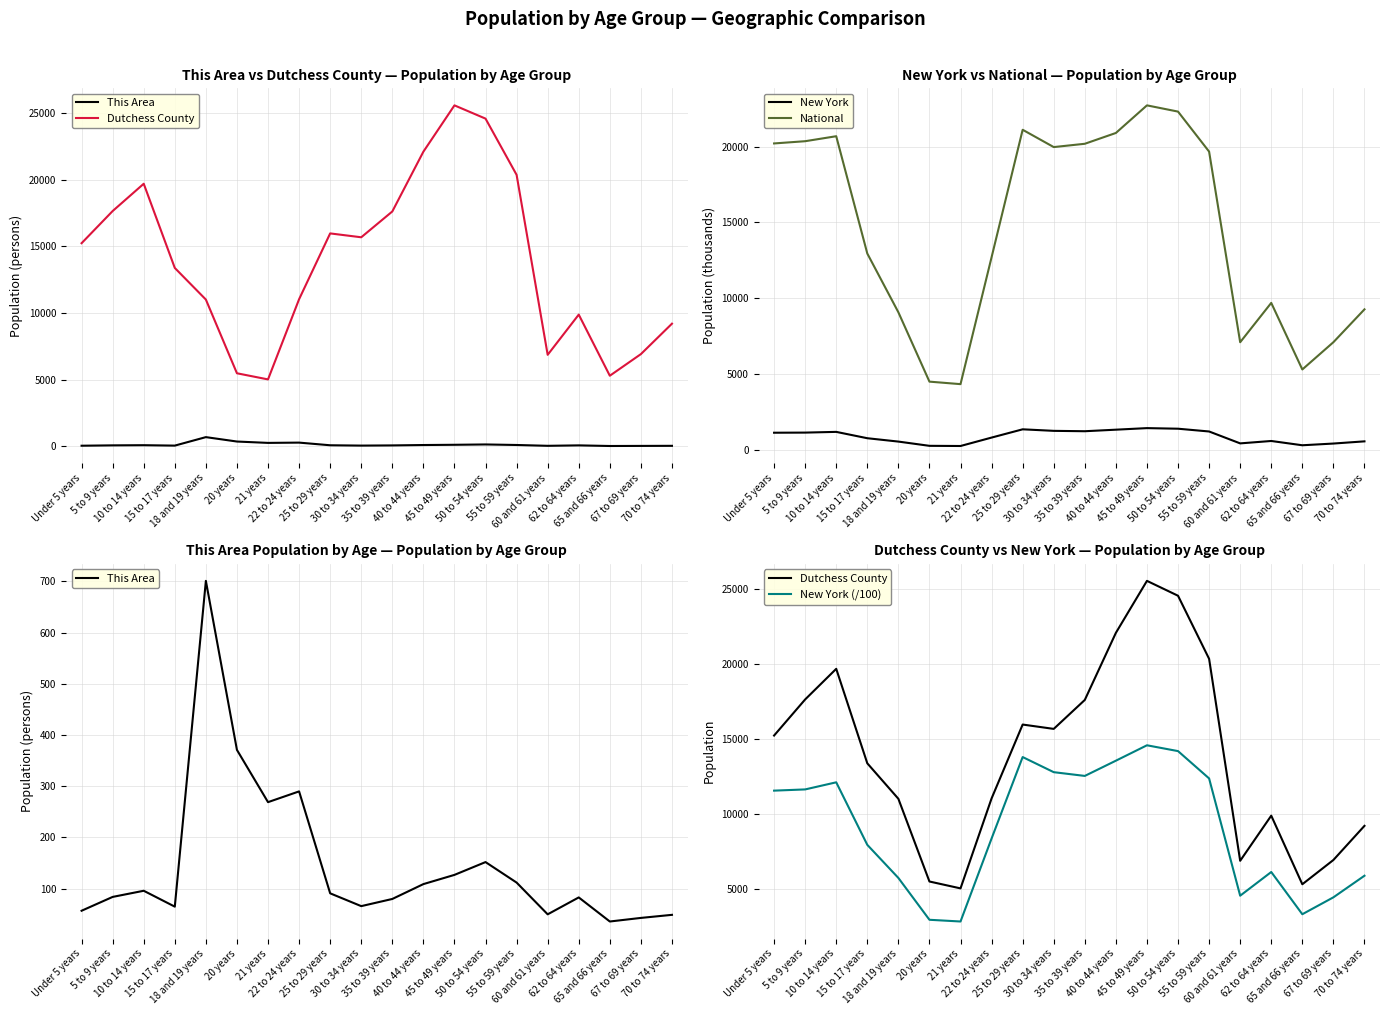

How many lines are shown in the chart?

5